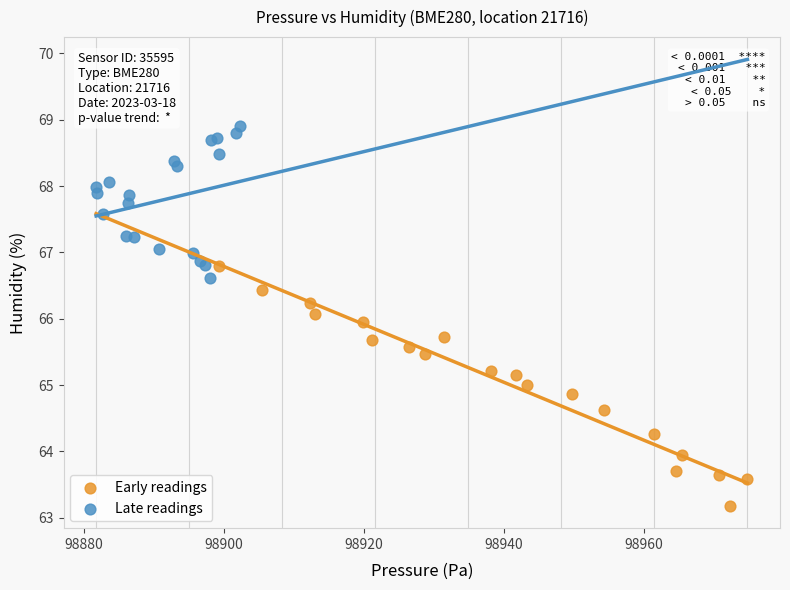

Which series has the widest spread of Y values?

Early readings